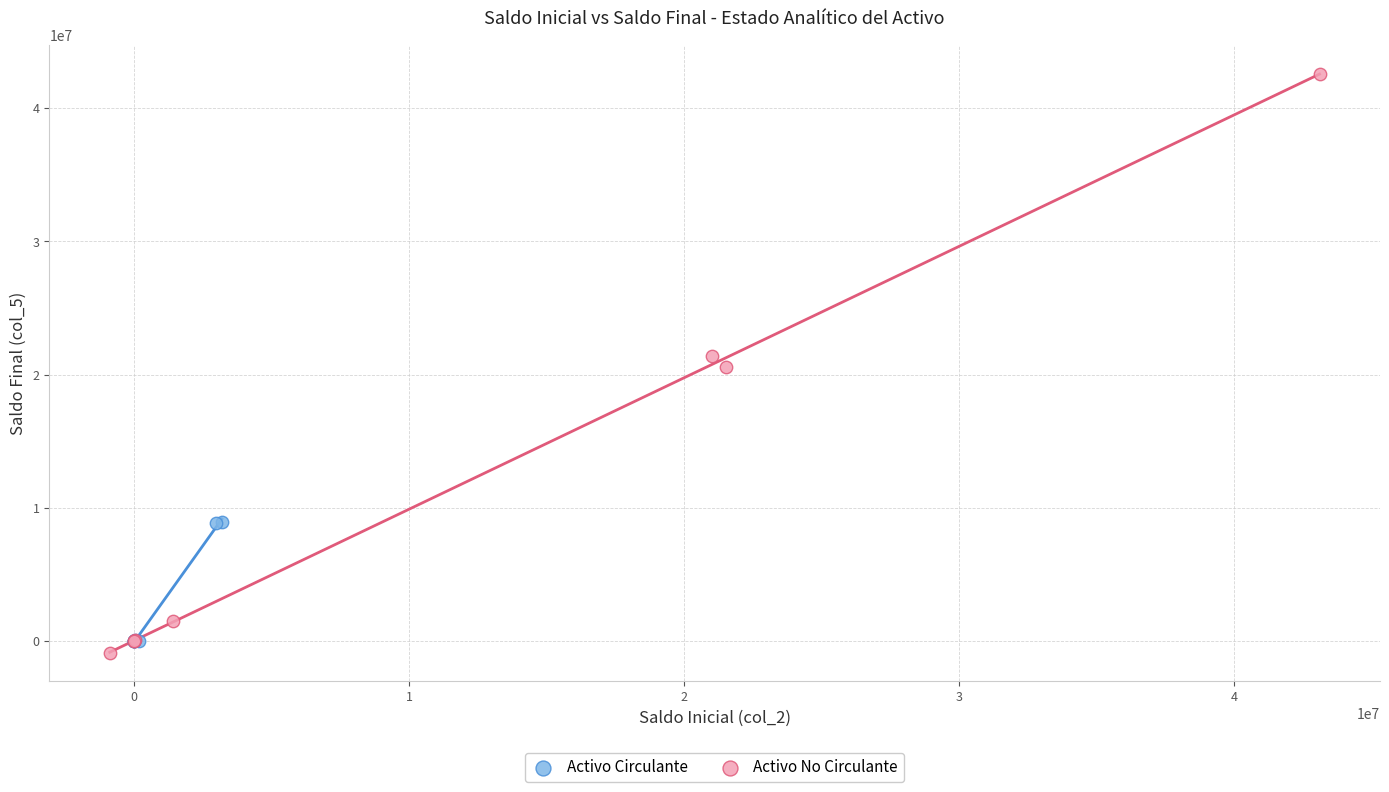

Which series has the largest Y range (max minus min)?

Activo No Circulante